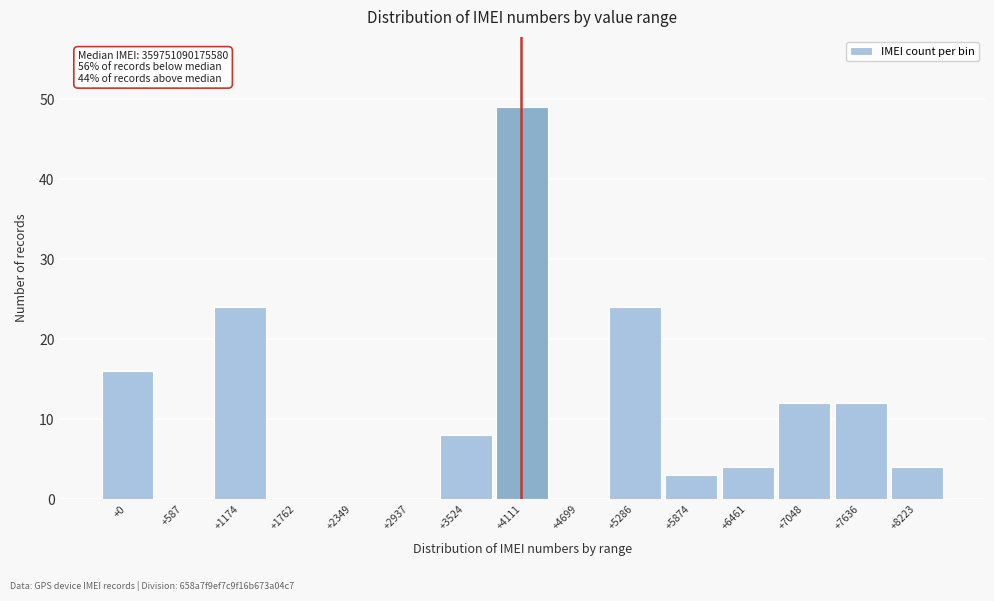

Reading left to right, extract all data points from this chart.

+0=16	+587=0	+1174=24	+1762=0	+2349=0	+2937=0	+3524=8	+4111=49	+4699=0	+5286=24	+5874=3	+6461=4	+7048=12	+7636=12	+8223=4